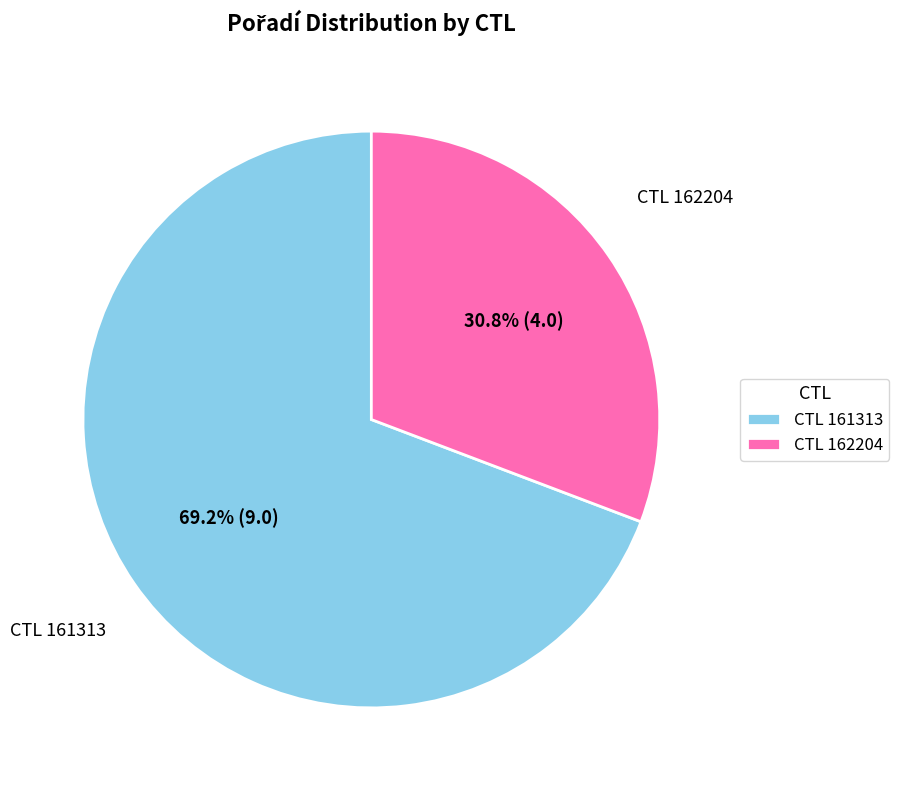

How many segments does this pie chart have?

2